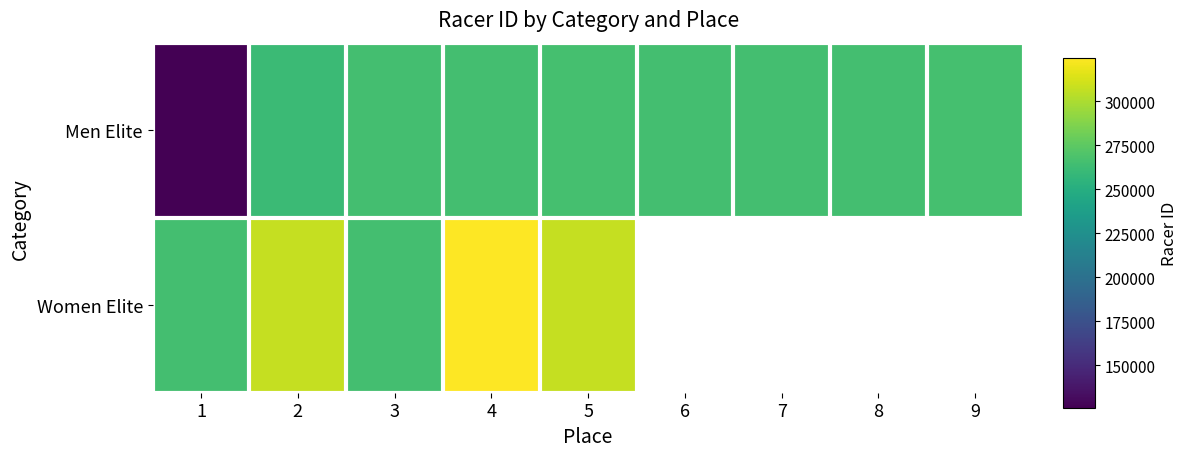

Rank the series at 7 from highest to lowest value.

Men Elite, Women Elite